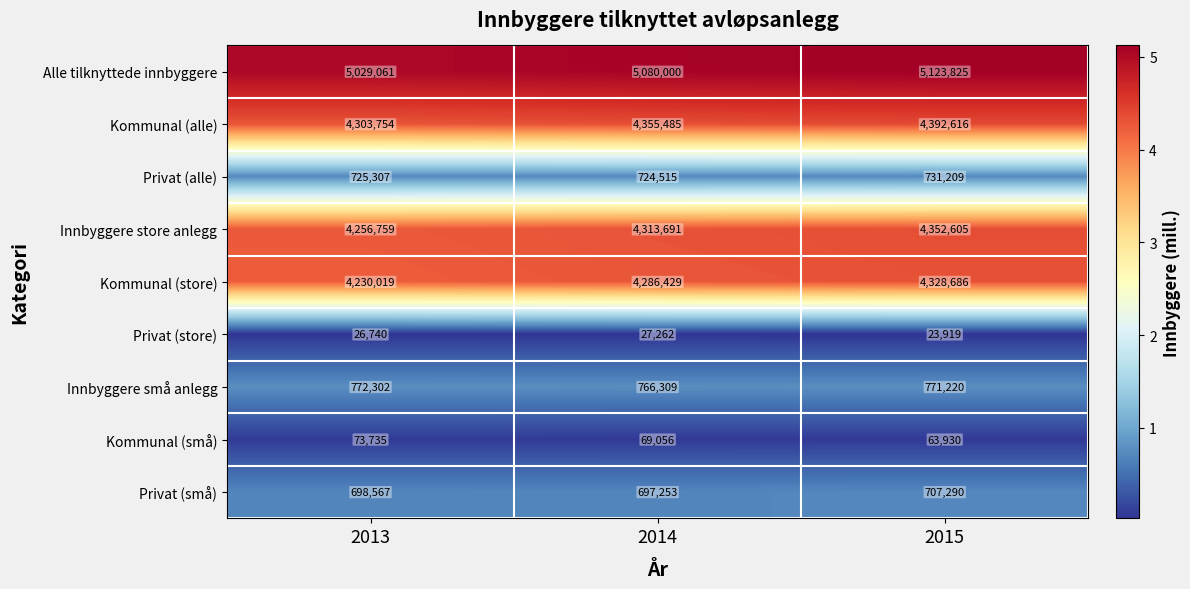

Rank the series by their maximum value, from lowest to highest.

Privat (store), Kommunal (små), Privat (små), Privat (alle), Innbyggere små anlegg, Kommunal (store), Innbyggere store anlegg, Kommunal (alle), Alle tilknyttede innbyggere